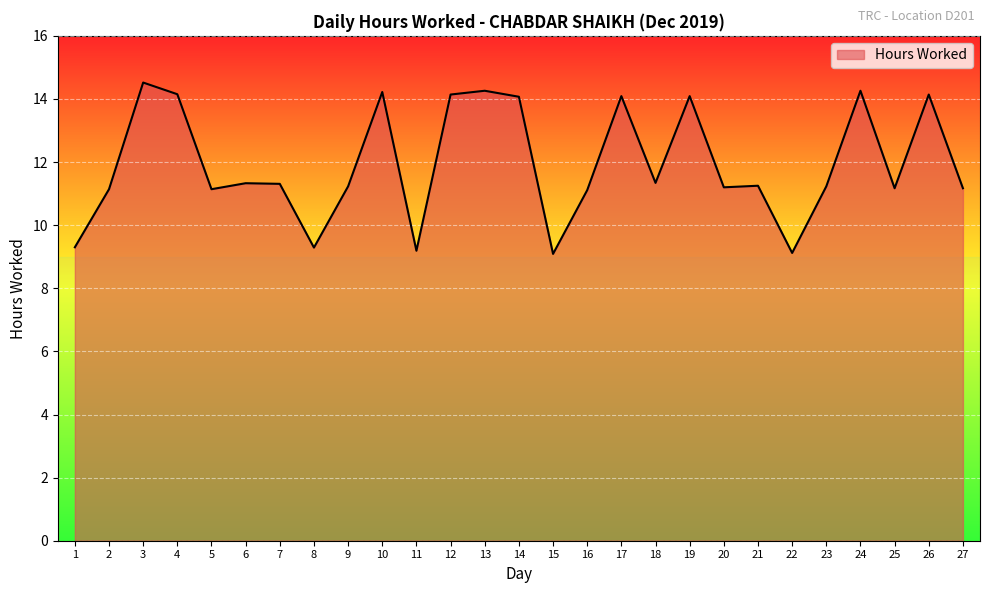

The value at 2 is 11.1. True or false?

True